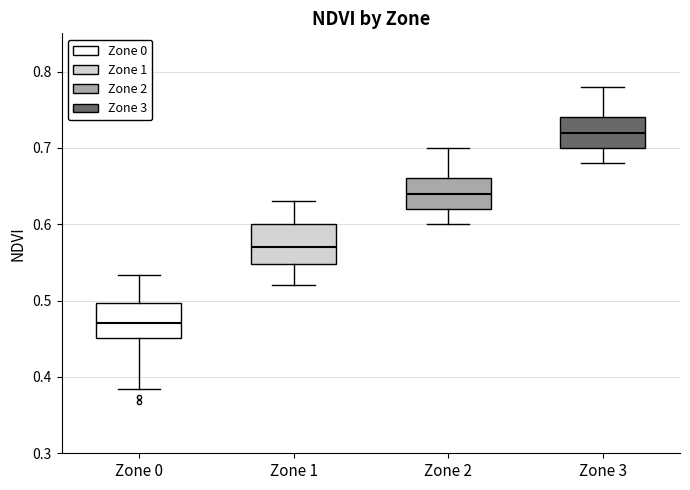

Which box has the highest median line?

Zone 3